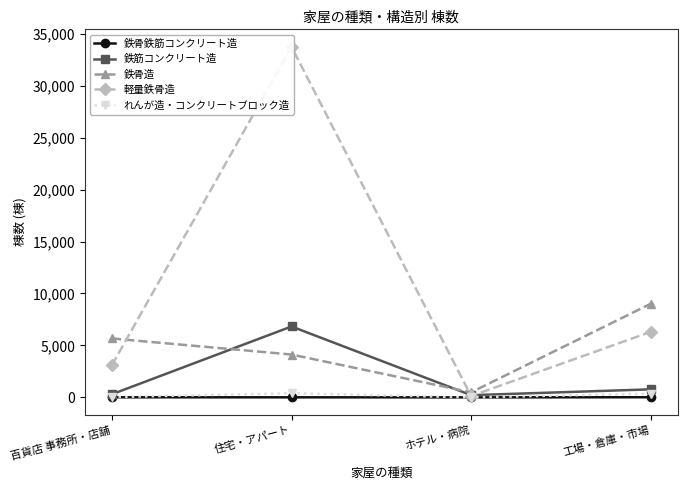

True or false: 鉄筋コンクリート造 has a value of 217 at ホテル・病院.

True